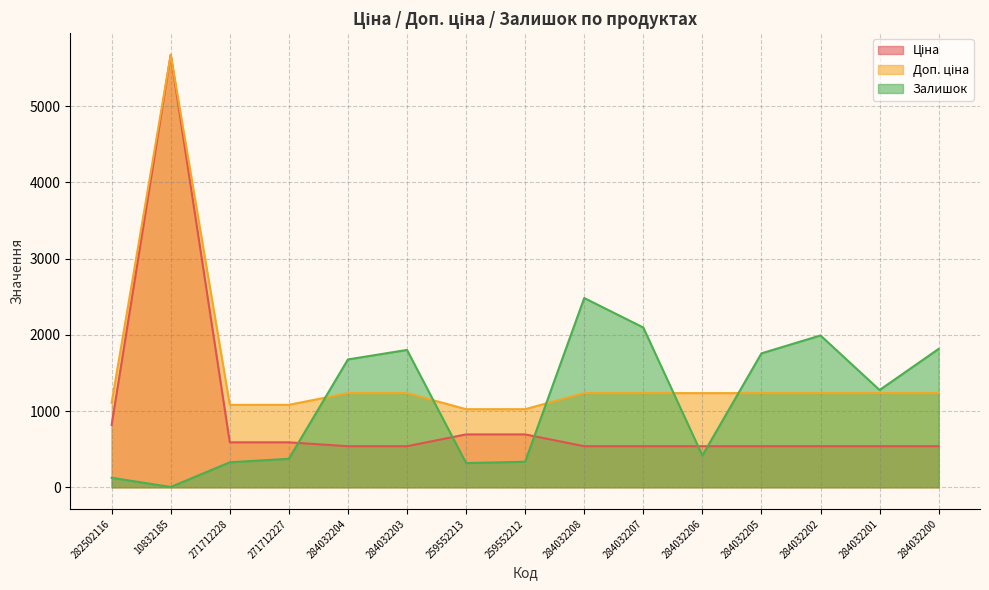

What is the label of the 1st point from the left?

282502116